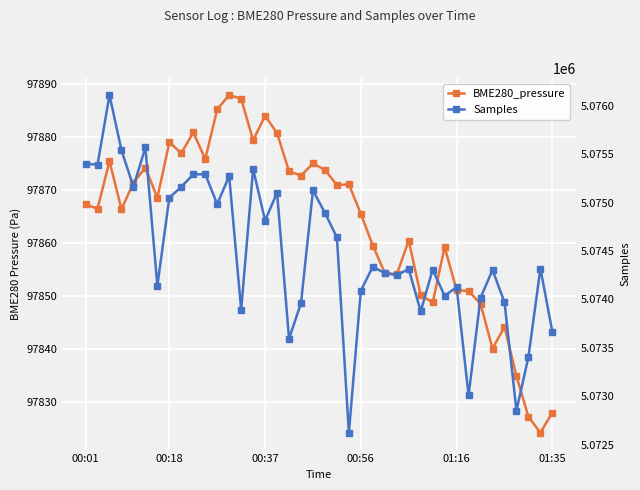

What is the total value across all series at 27?

5172173.4